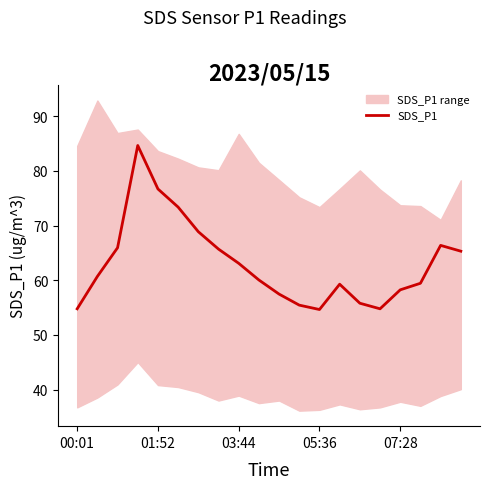

True or false: SDS_P1 has a value of 76.7 at 01:52.

True